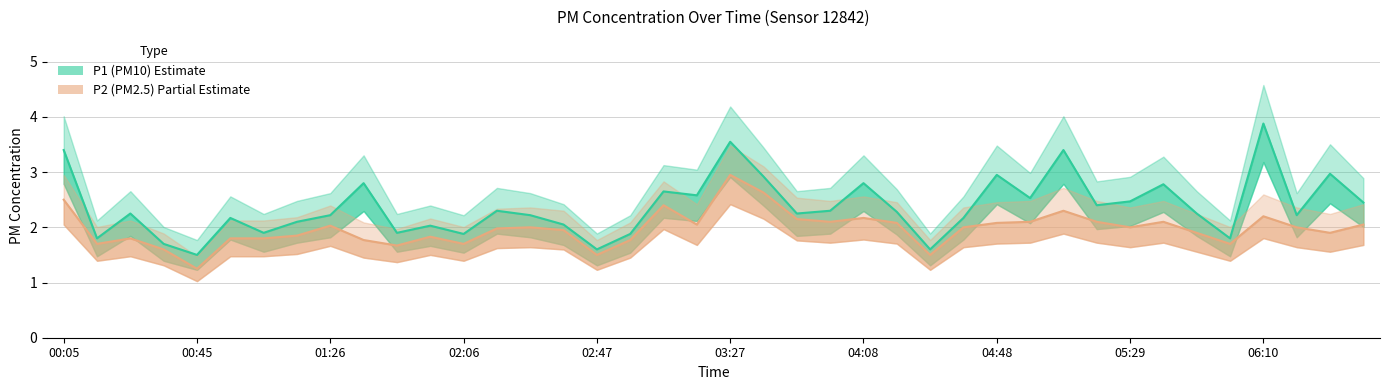

At which category does P1 reach its first local peak?

00:25